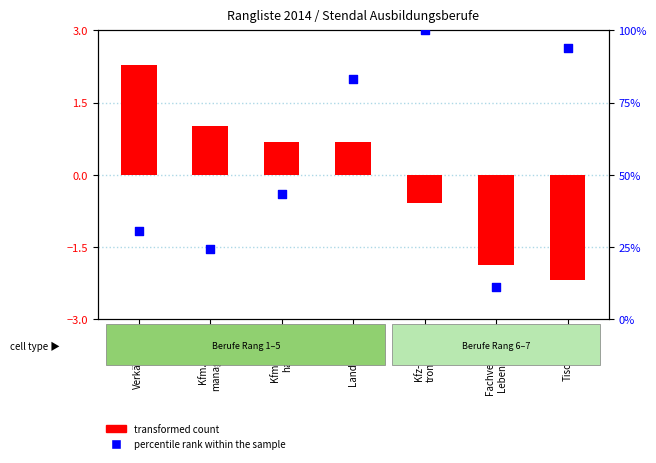

At which category is the sum across all series the highest?

Kfz-Mecha-
troniker/-in